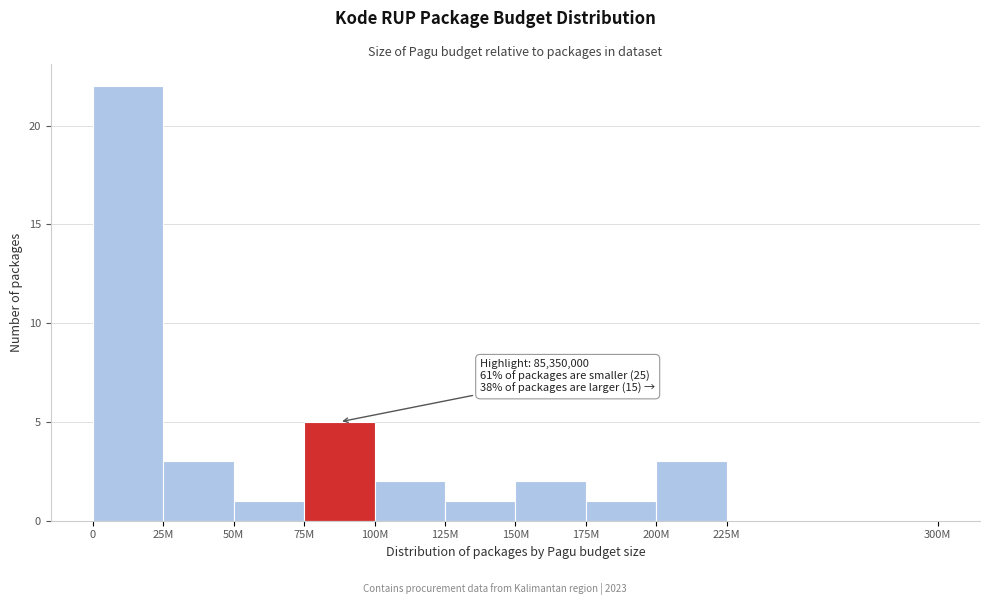

Reading left to right, transcribe all the data shown in this chart.

0=22	25M=3	50M=1	75M=5	100M=2	125M=1	150M=2	175M=1	200M=3	225M=0